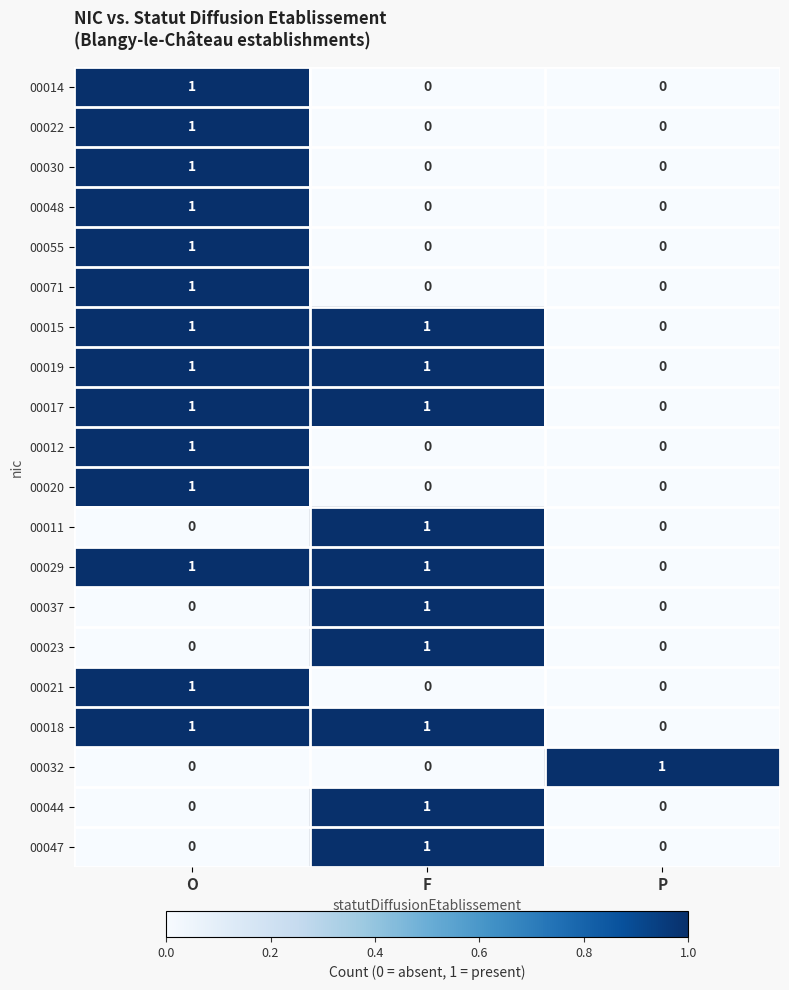

Which category has the highest value in the 00032 series?

P